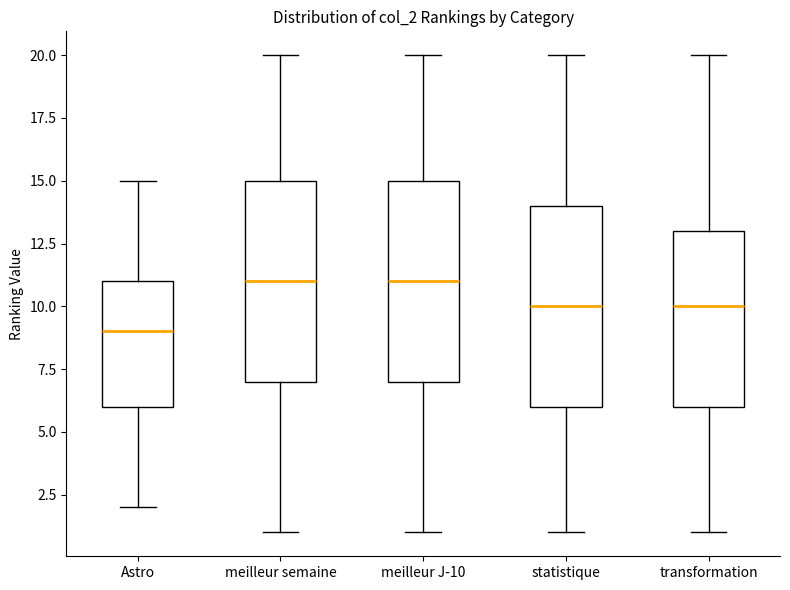

Reading left to right, transcribe this box plot: for each box, give where its median line is, the range the box spans, and where its two whiskers end, as read against the y-axis. The values are not printed on the chart, so give them approximately, as read against the axis.

Astro: median 9, box 6 to 11, whiskers 2 to 15
meilleur semaine: median 11, box 7 to 15, whiskers 1 to 20
meilleur J-10: median 11, box 7 to 15, whiskers 1 to 20
statistique: median 10, box 6 to 14, whiskers 1 to 20
transformation: median 10, box 6 to 13, whiskers 1 to 20